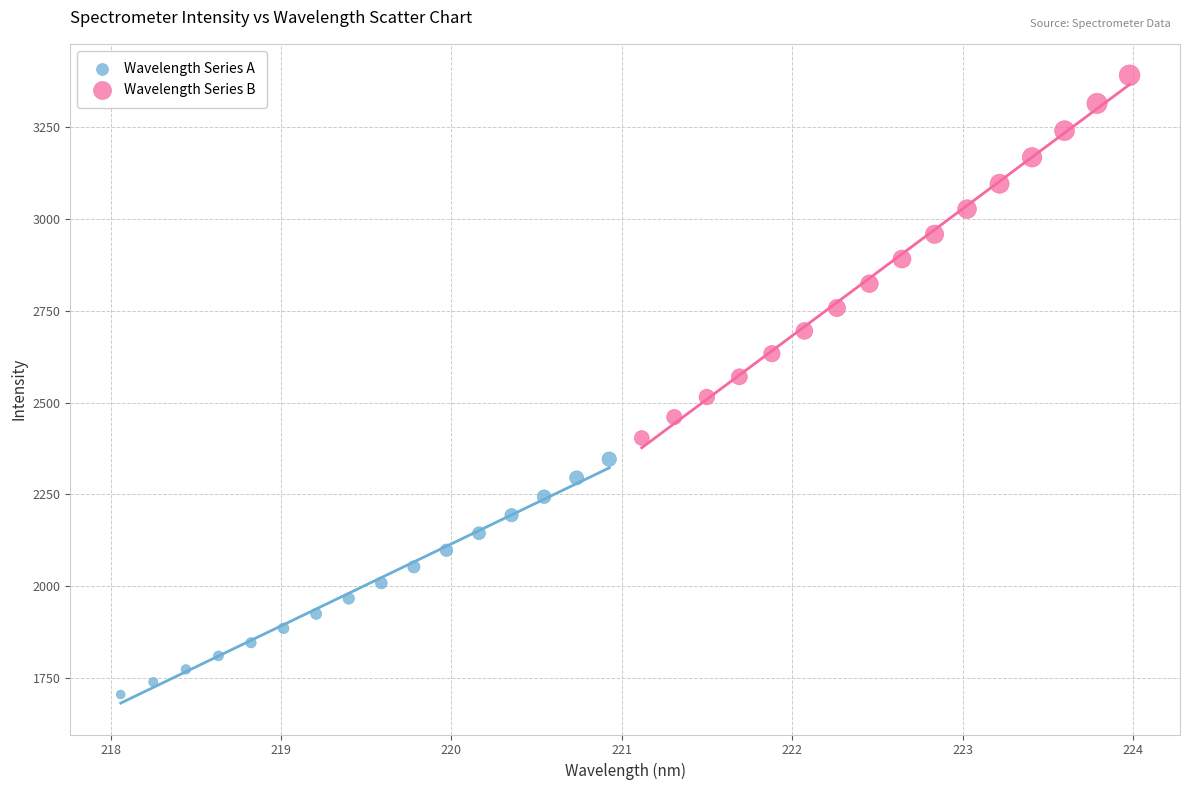

Which series contains the highest Y value?

Wavelength Series B